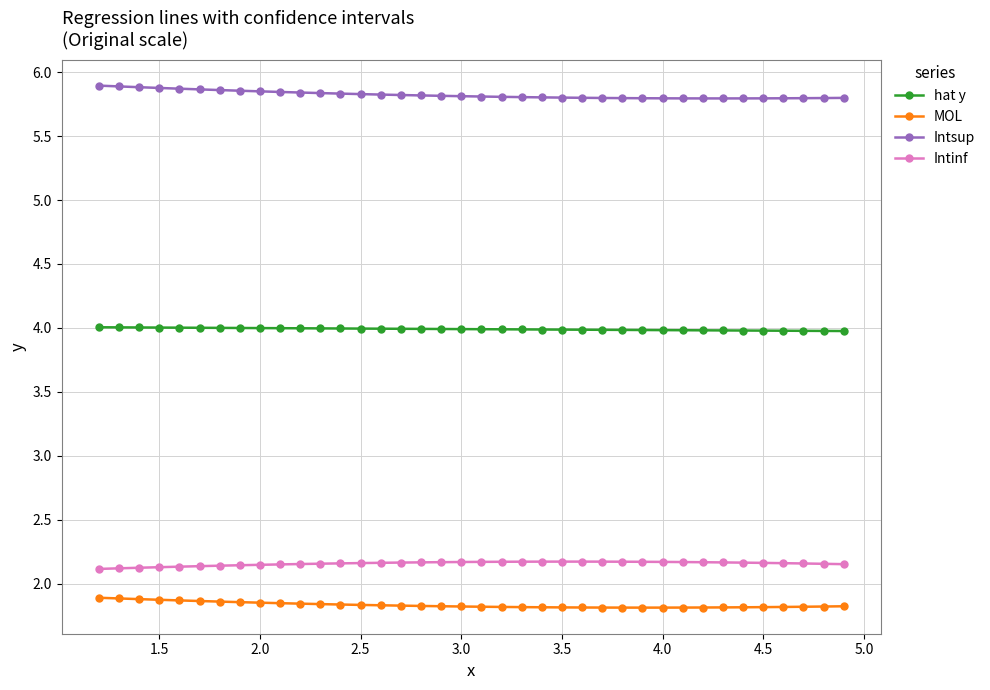

How many MOL values are between 1 and 2?

38